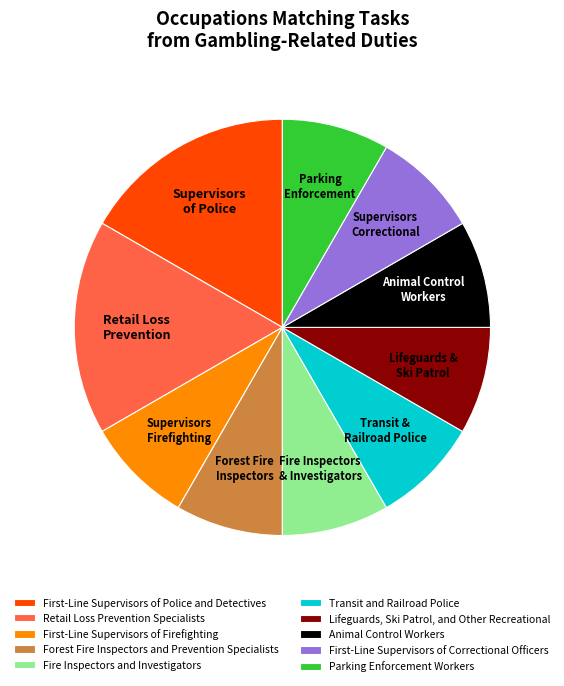

Does Retail Loss Prevention Specialists account for over 50% of the chart?

No